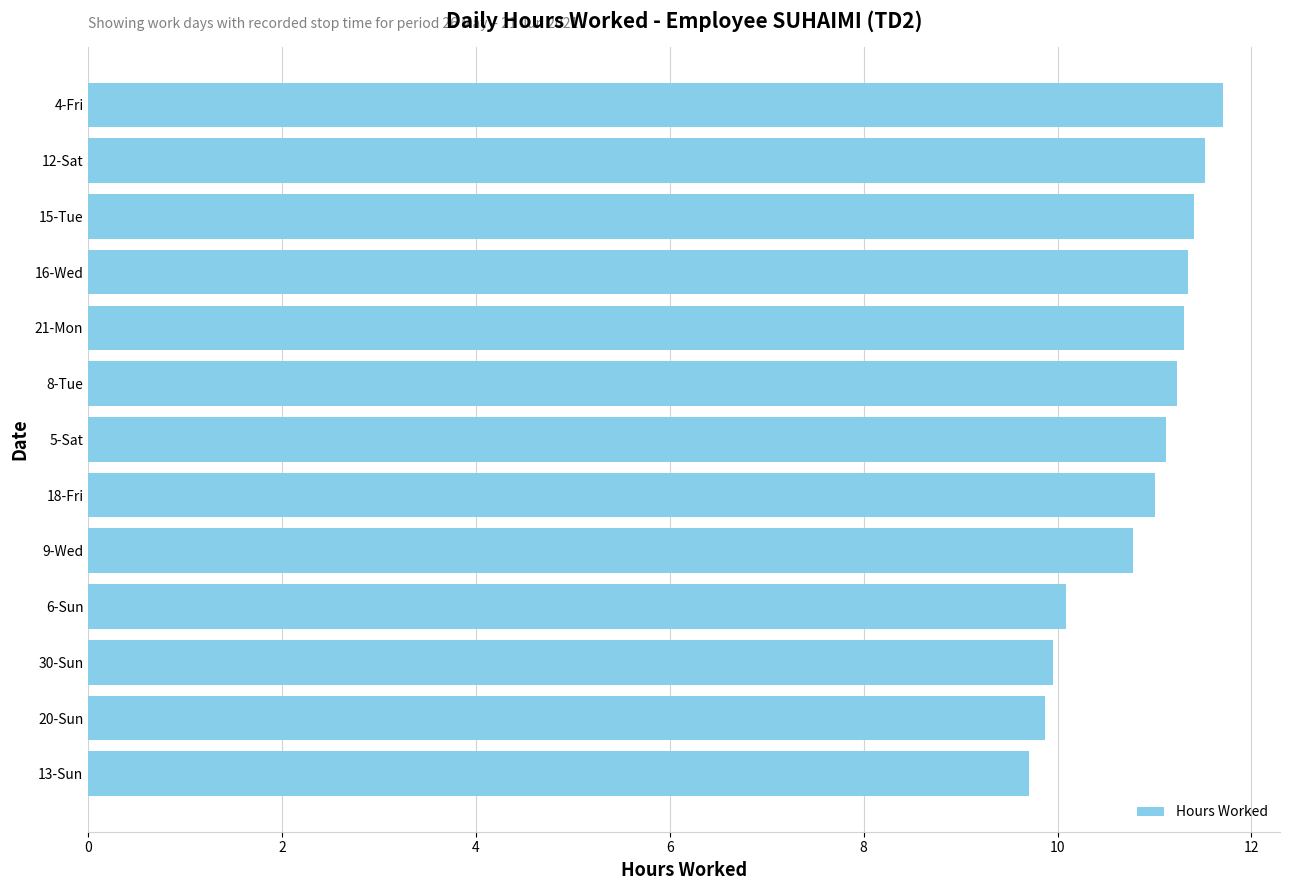

What is the maximum value shown in the chart?

11.7